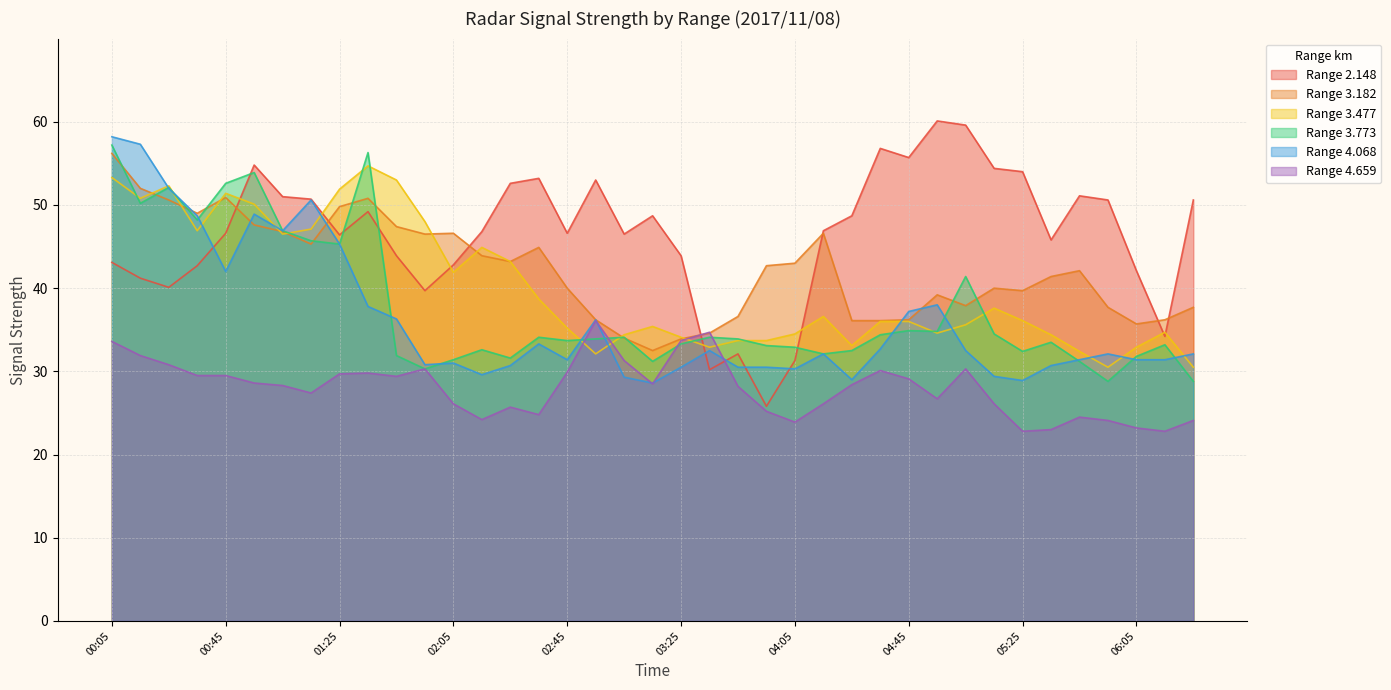

After their last crossing, which series has the higher values: 4.659 or 3.182?

3.182